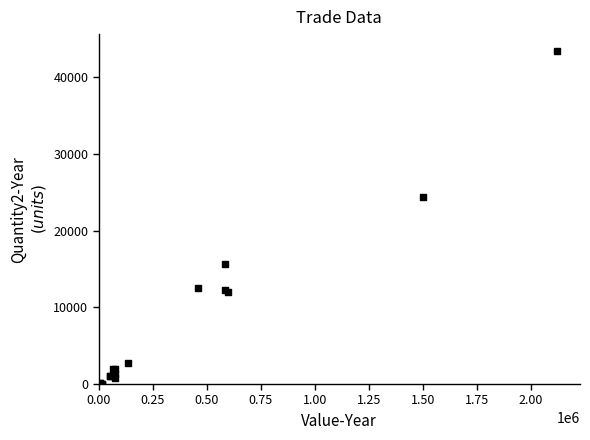

What Y value in the scatter plot is closest to 21732?

24352